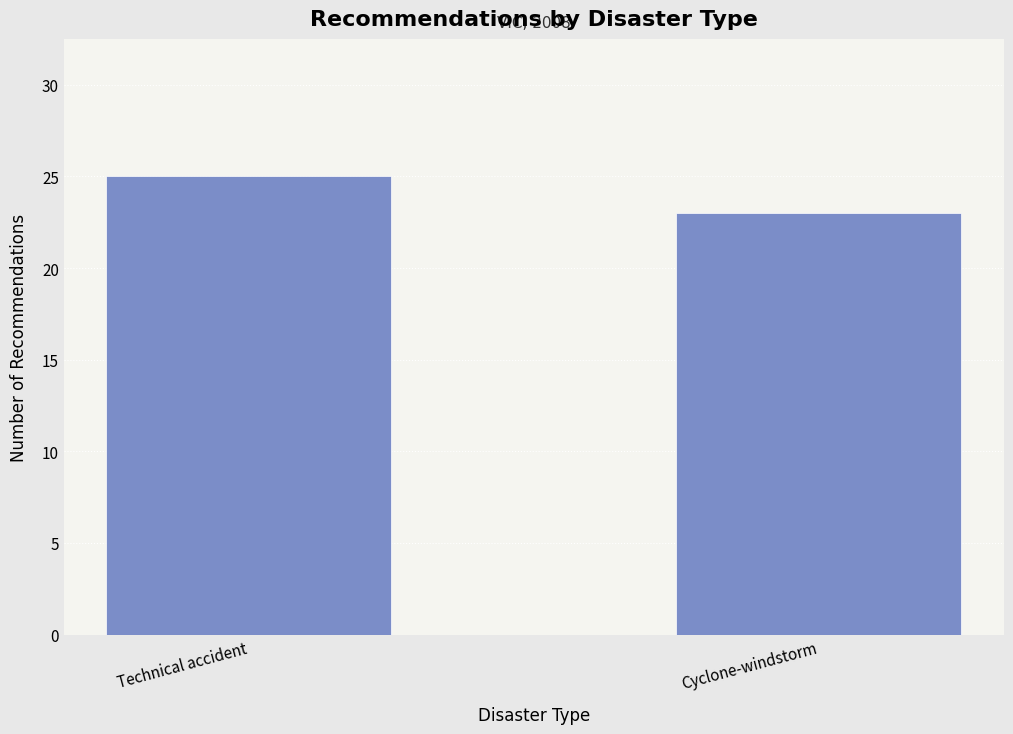

Reading right to left, extract all data points from this chart.

Cyclone-windstorm=23	Technical accident=25